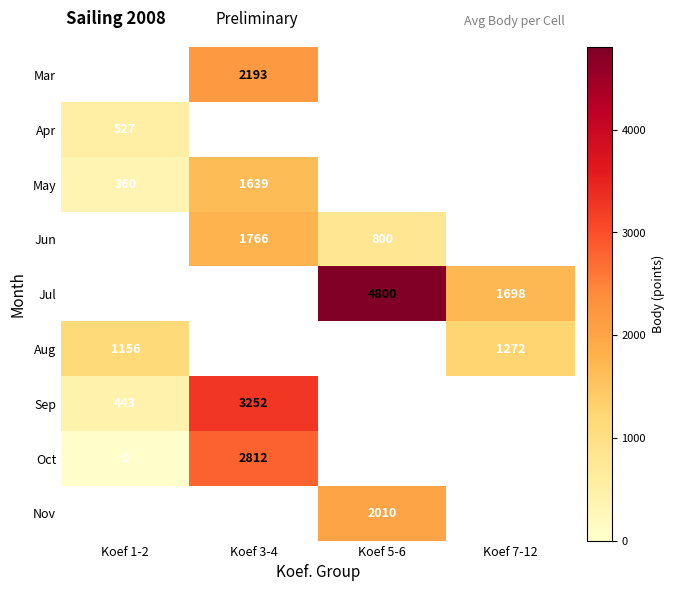

Is it true that Aug equals 1156 at Koef 1-2?

True